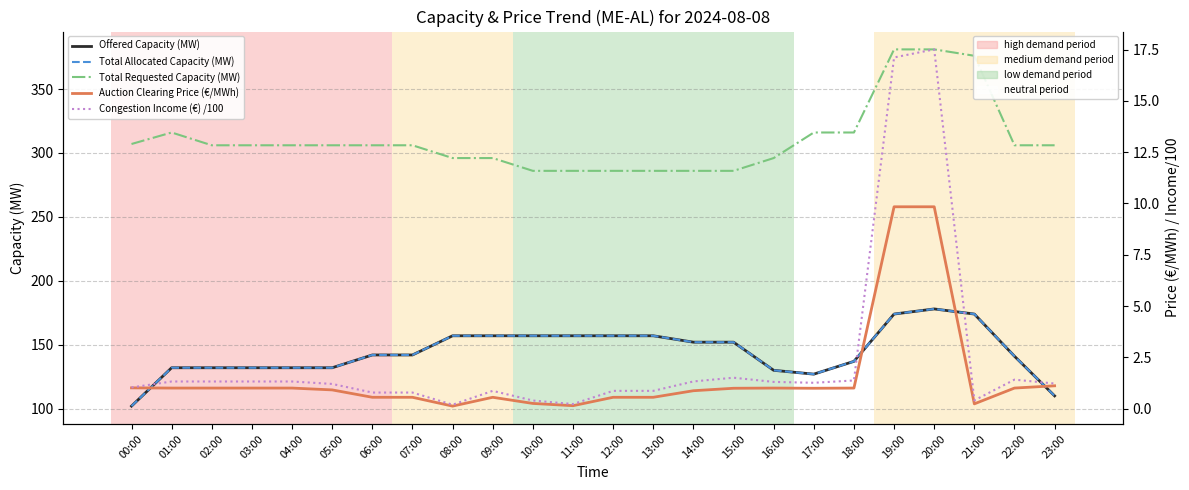

How many lines are shown in the chart?

5